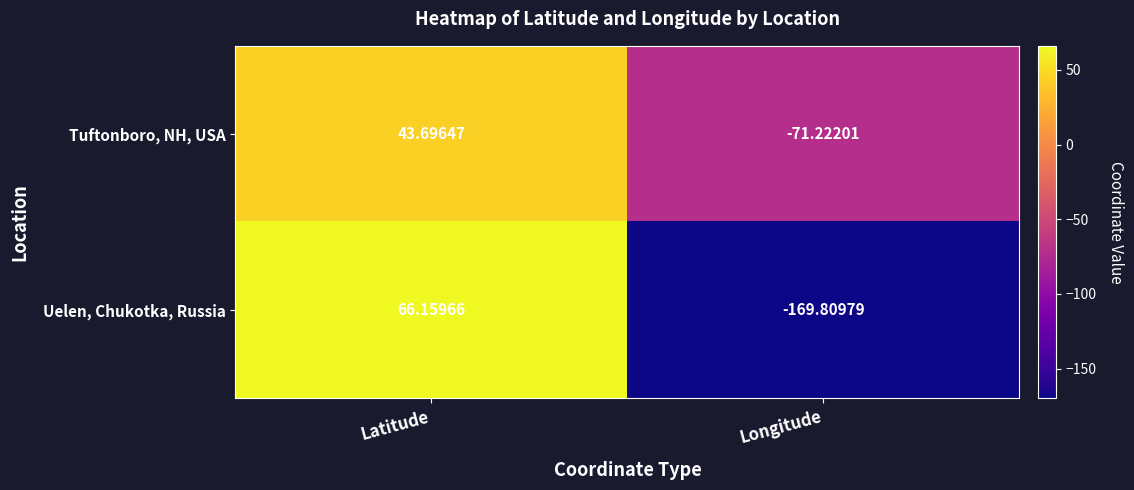

Rank the series by their maximum value, from highest to lowest.

Uelen, Chukotka, Russia, Tuftonboro, NH, USA